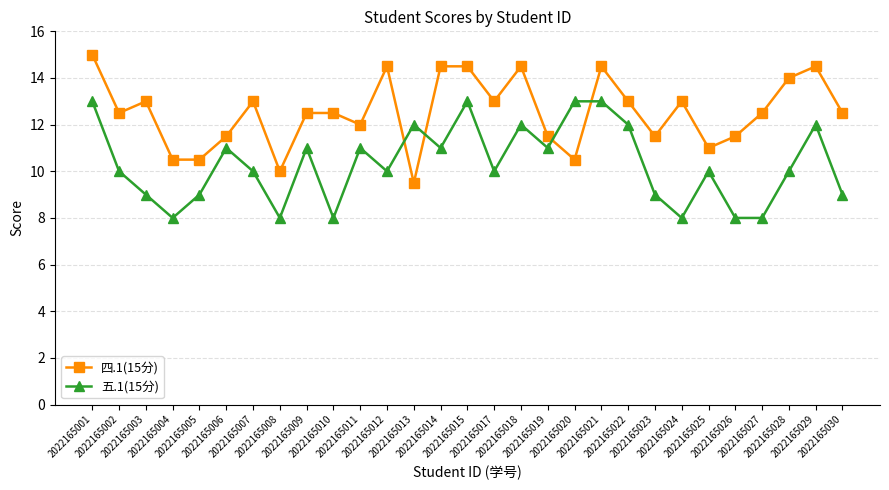

How many intersections are there between 五.1(15分) and 四.1(15分)?

4